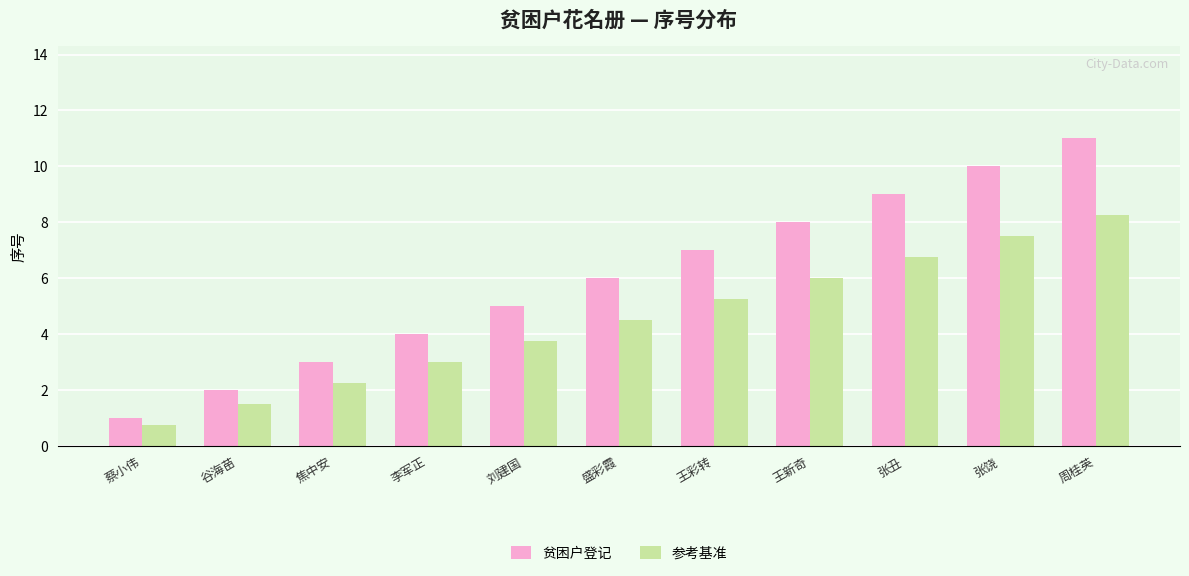

What position from the left is 刘建国?

5